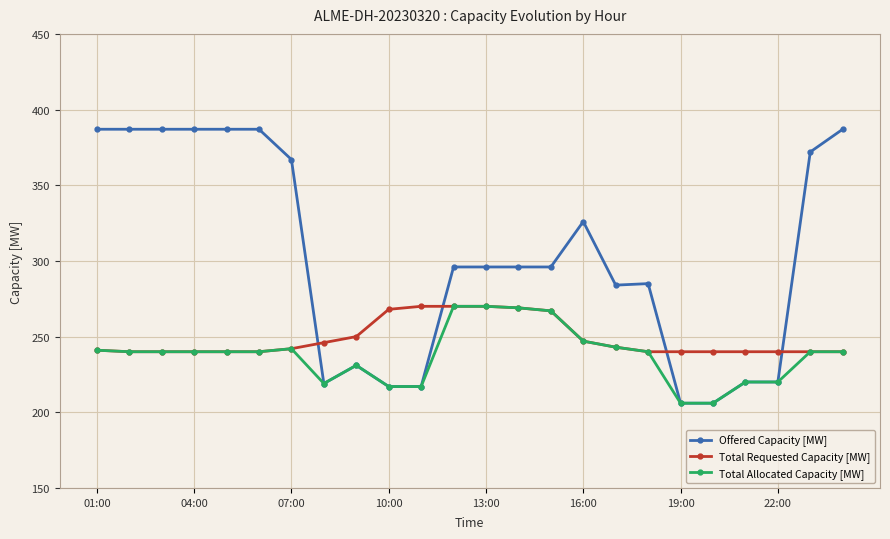

Which series has the widest spread of values?

Offered Capacity [MW]